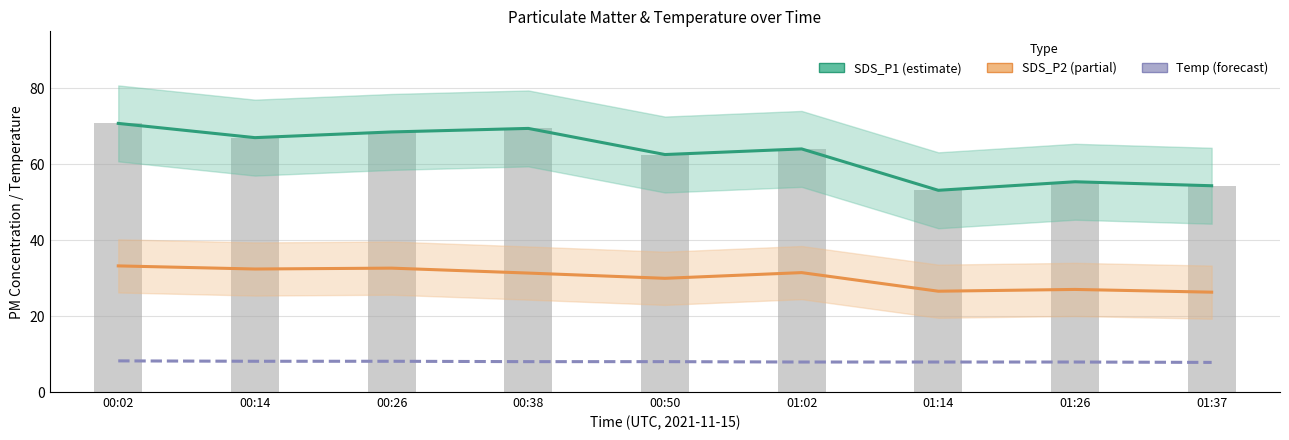

What is the spread (max minus min) of values at 01:02?

56.1